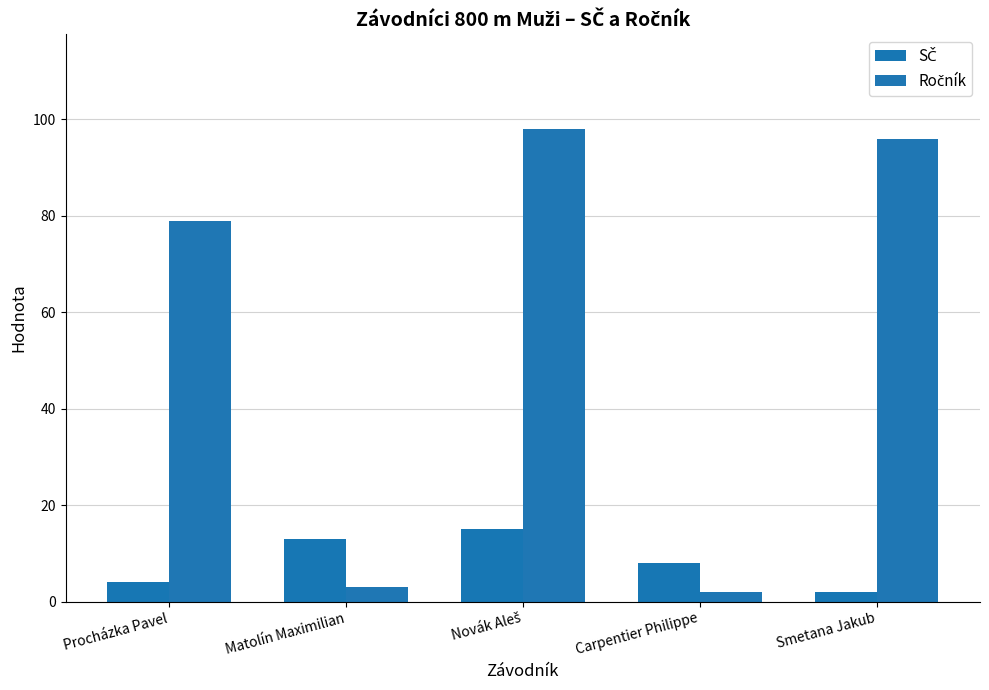

Where does the SČ series first go above 8?

Matolín Maximilian